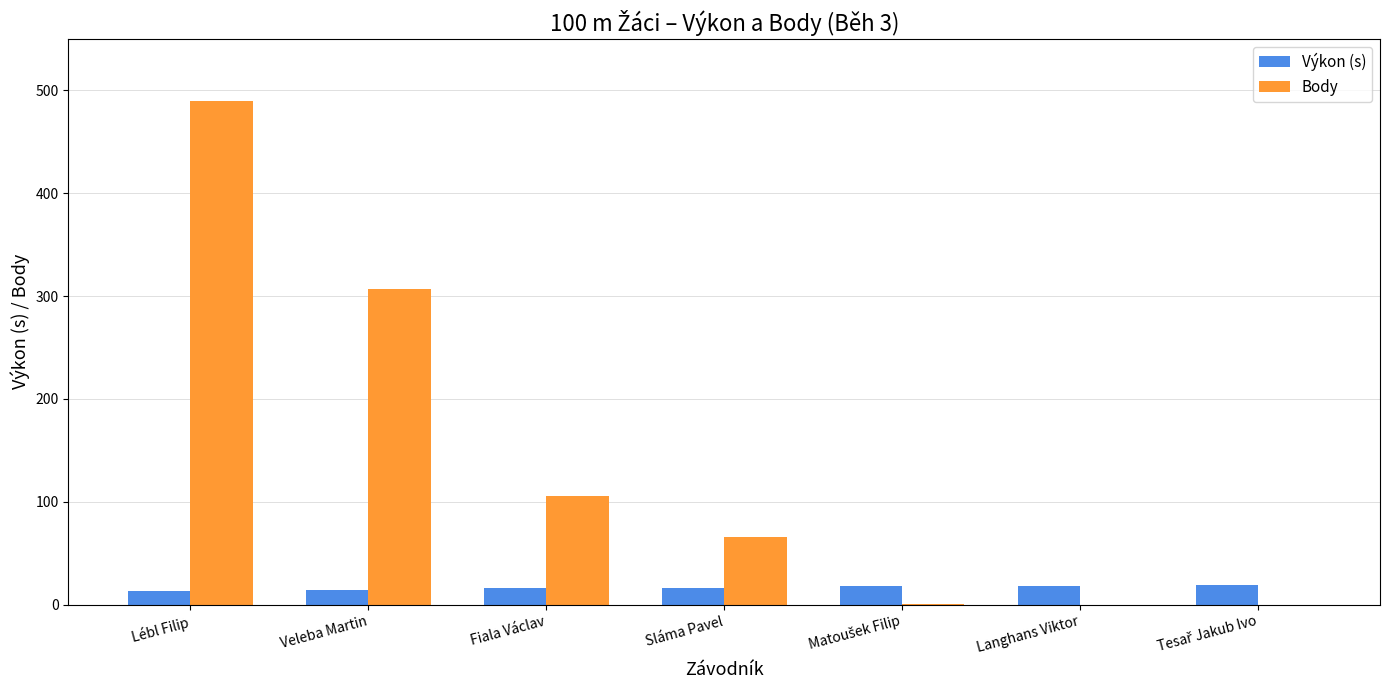

What value does the Body series have at Veleba Martin?

307.0